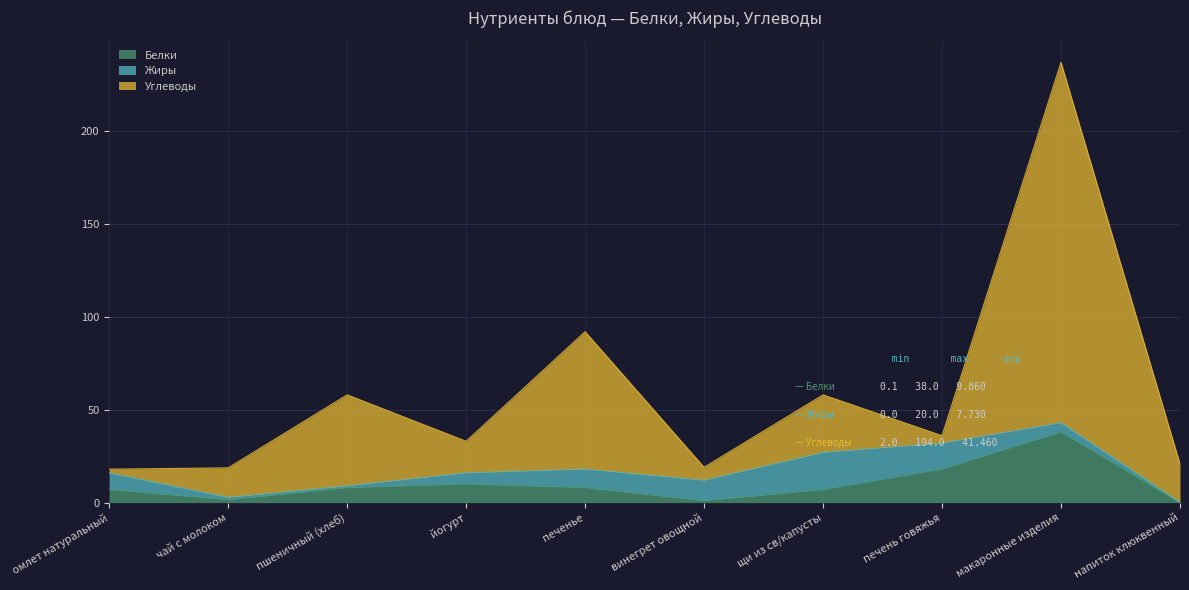

What are all the series names shown in the legend?

Белки, Жиры, Углеводы